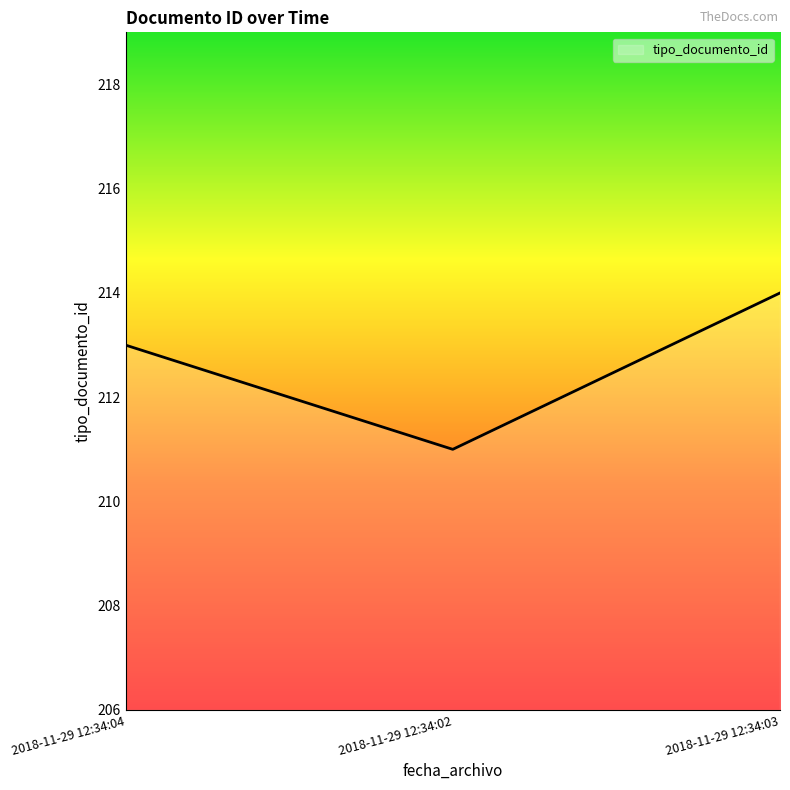

What position from the right is 2018-11-29 12:34:04?

3